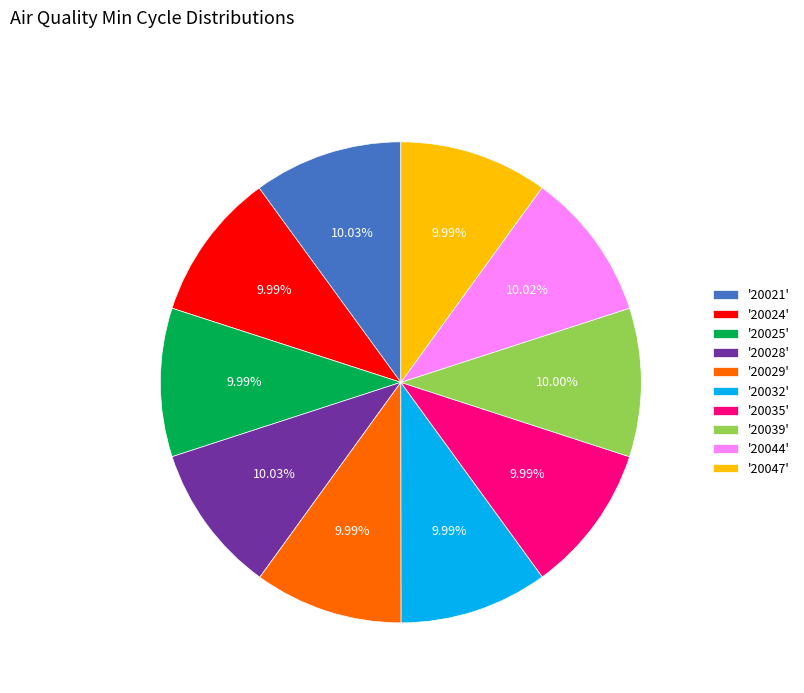

Is there a majority slice in this chart?

No